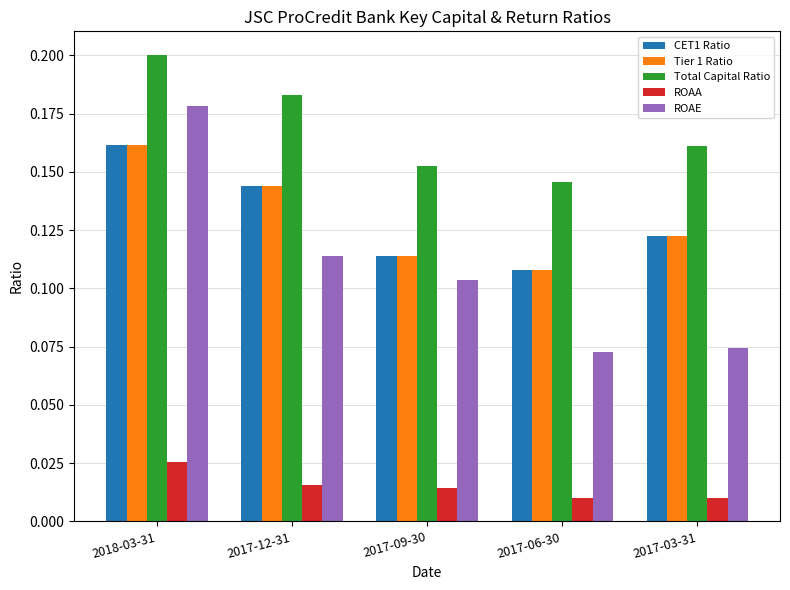

What is the total value across all series at 2017-12-31?

0.6